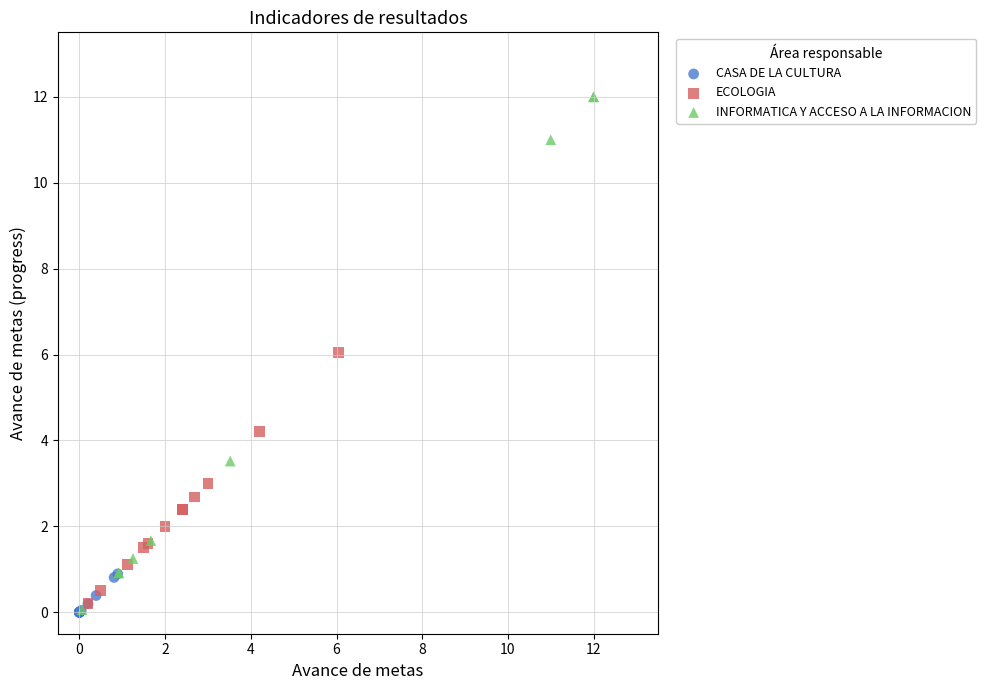

Which series contains the highest Y value?

INFORMATICA Y ACCESO A LA INFORMACION